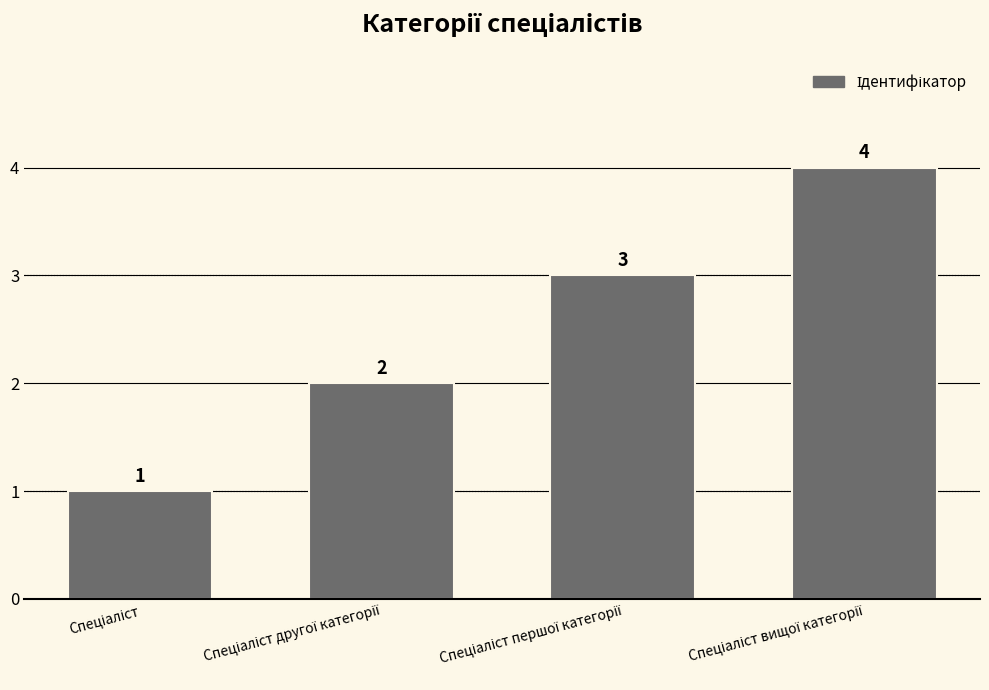

What is the value of the 1st bar from the left?

1